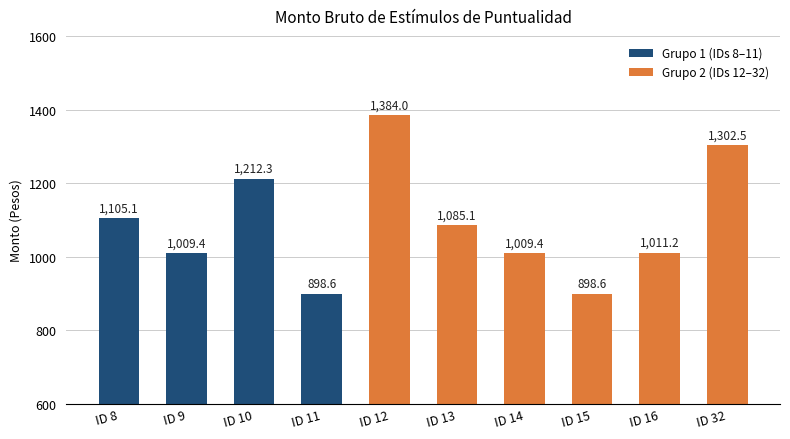

Reading left to right, what are all the values shown in this chart?

ID 8=1105.1	ID 9=1009.4	ID 10=1212.3	ID 11=898.6	ID 12=1384.0	ID 13=1085.1	ID 14=1009.4	ID 15=898.6	ID 16=1011.2	ID 32=1302.5